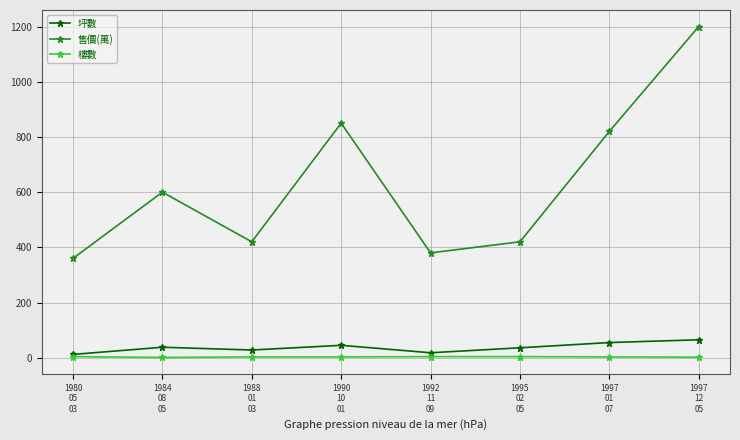

True or false: 售價(萬) and 樓數 cross at least once.

False